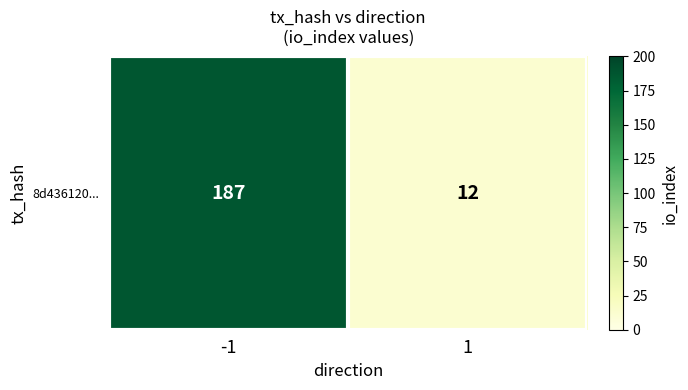

What is the change in value from -1 to 1?

-175